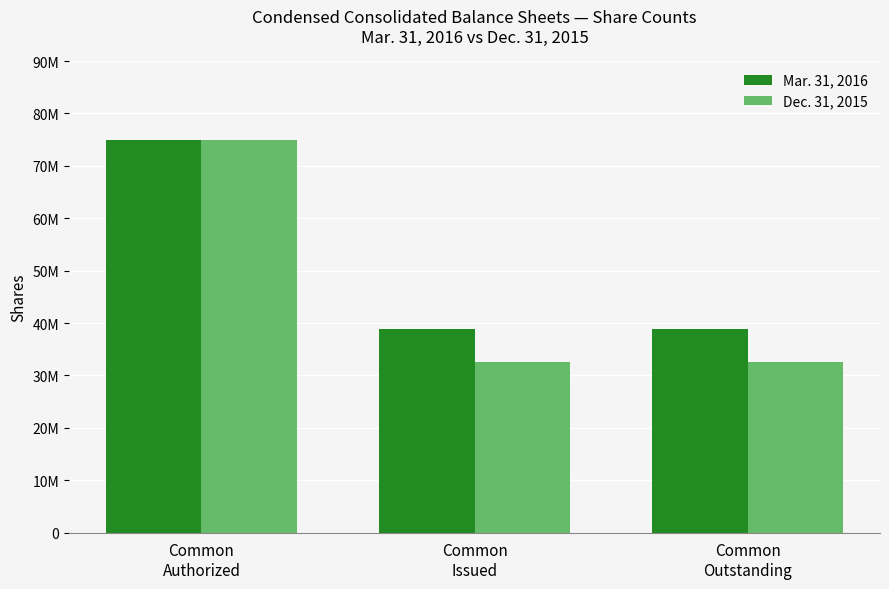

The Dec. 31, 2015 series shows 47850432 at Common
Authorized. True or false?

False